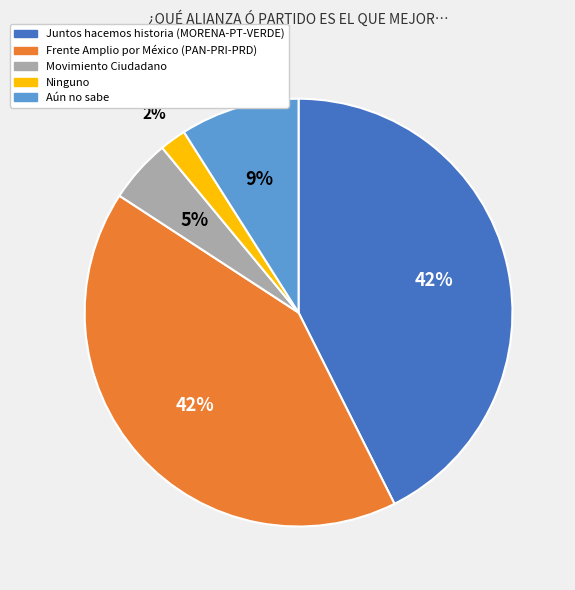

What is the smallest slice in the pie chart?

Ninguno